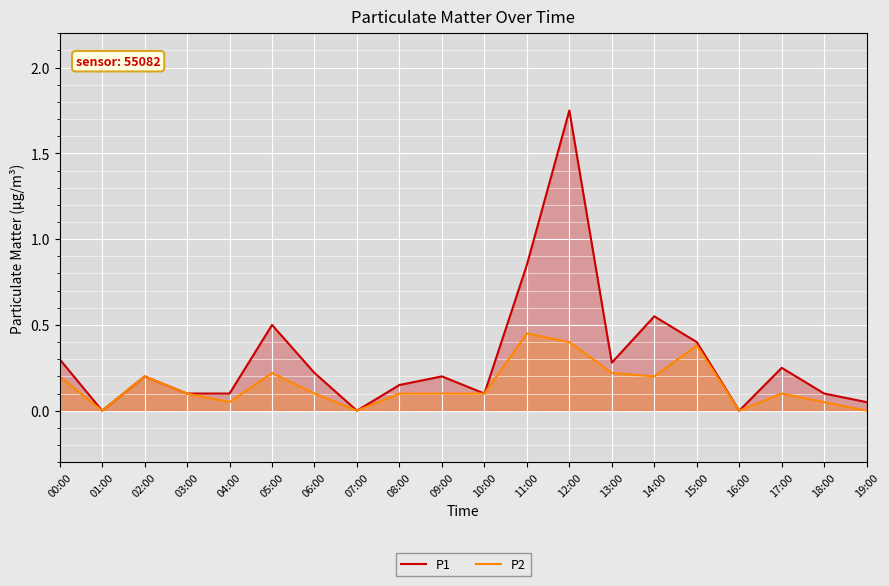

What is the value of the P1 point at the 10th from the left?

0.2